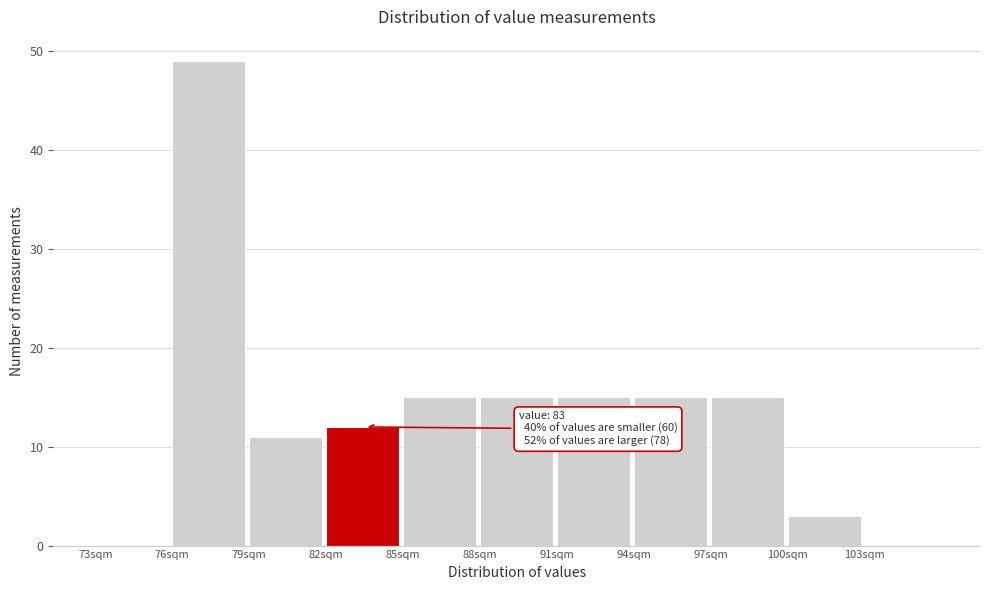

Over which range of the x-axis is the bar tallest?

76 to 79